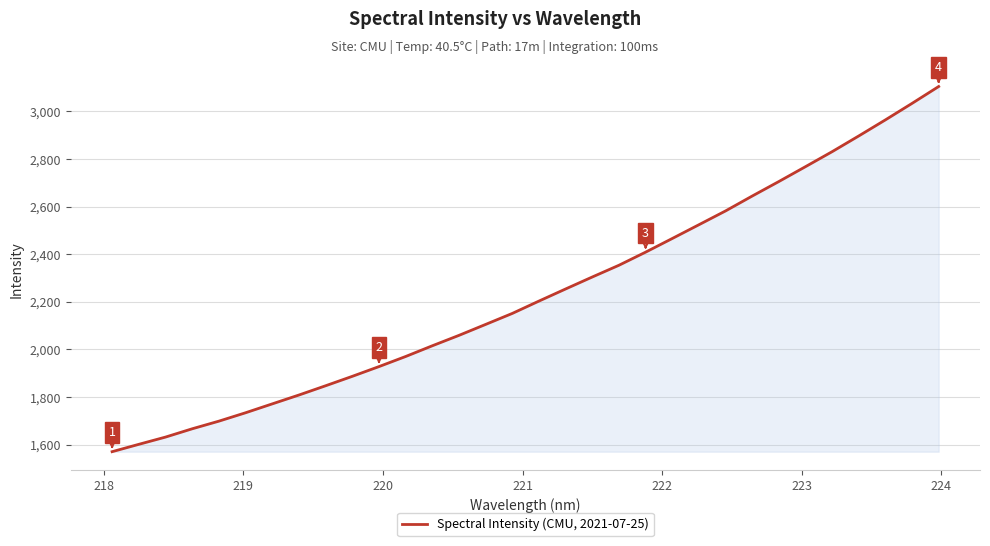

What is the minimum value shown in the chart?

1570.3